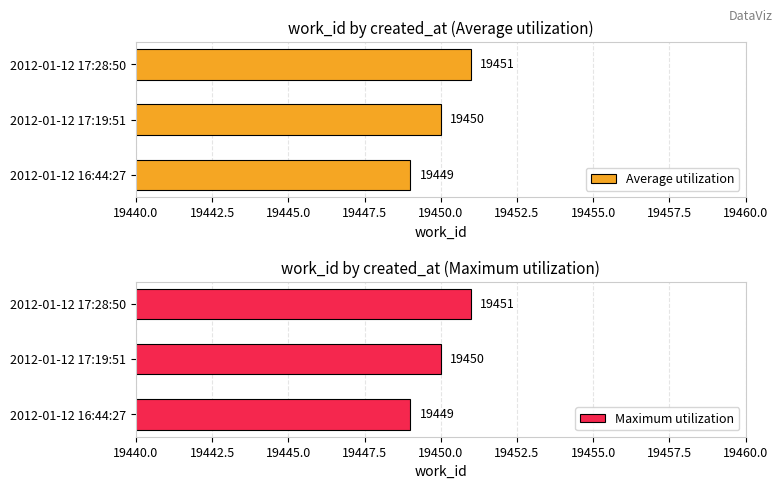

How many bars are there in total?

6